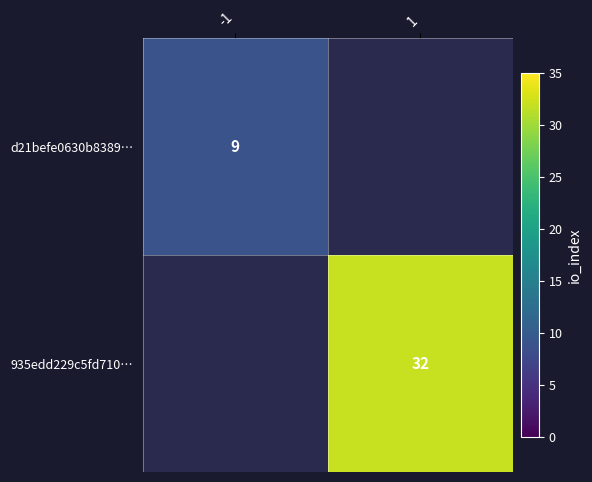

Is the value of d21befe0630b8389… at -1 greater than the value of 935edd229c5fd710… at 1?

No